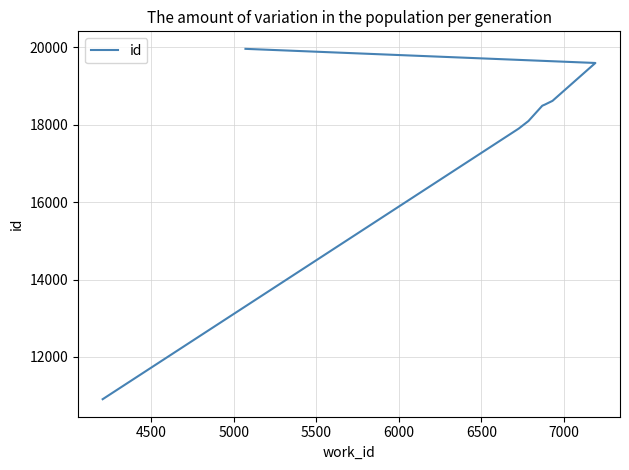

Count the number of categories in the chart.

8